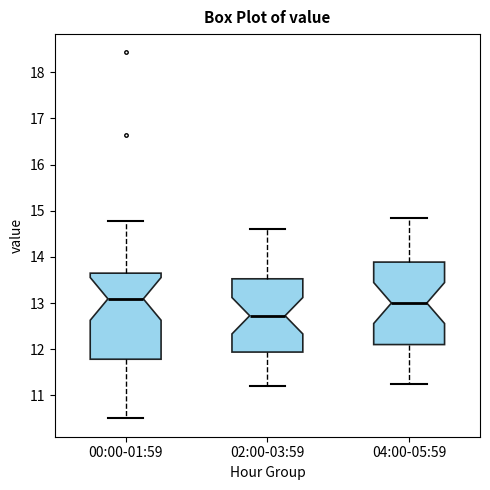

Where does the median line of the box for 00:00-01:59 sit on the y-axis? The values are not printed on the chart, so give them approximately, as read against the axis.

13.1